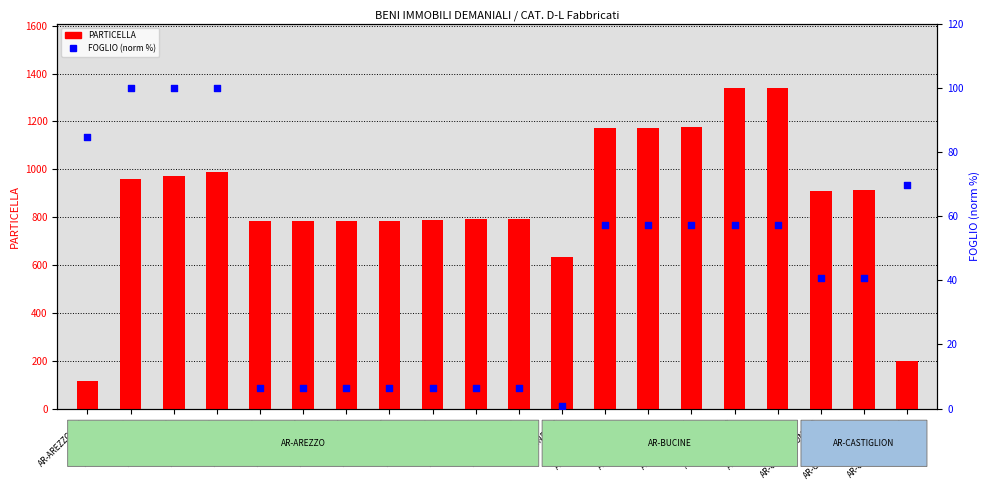

Which series has the largest Y range (max minus min)?

PARTICELLA